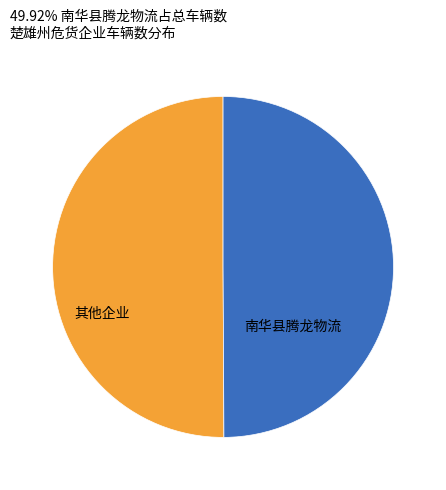

How many slices are in this pie chart?

2